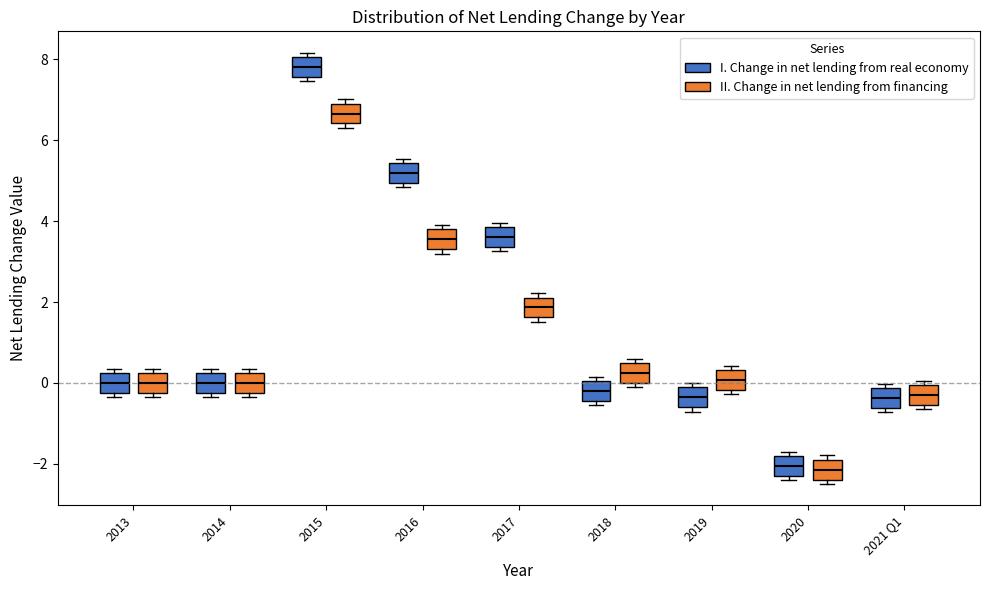

Where does the median line of the box for 2013 (II. Change in net lending from financing) sit on the y-axis? The values are not printed on the chart, so give them approximately, as read against the axis.

0.0